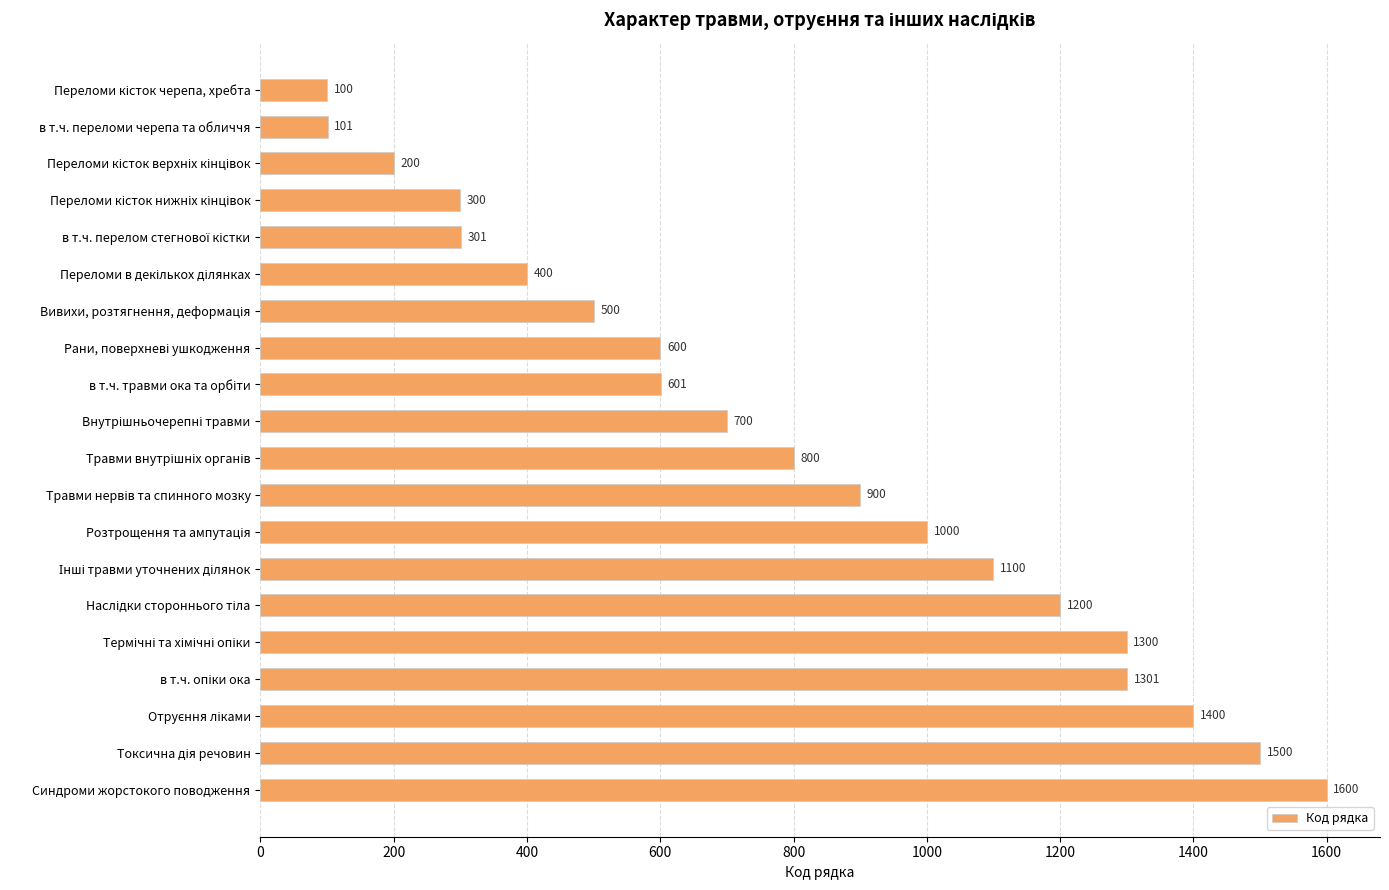

What is the difference between the maximum and minimum values?

1500